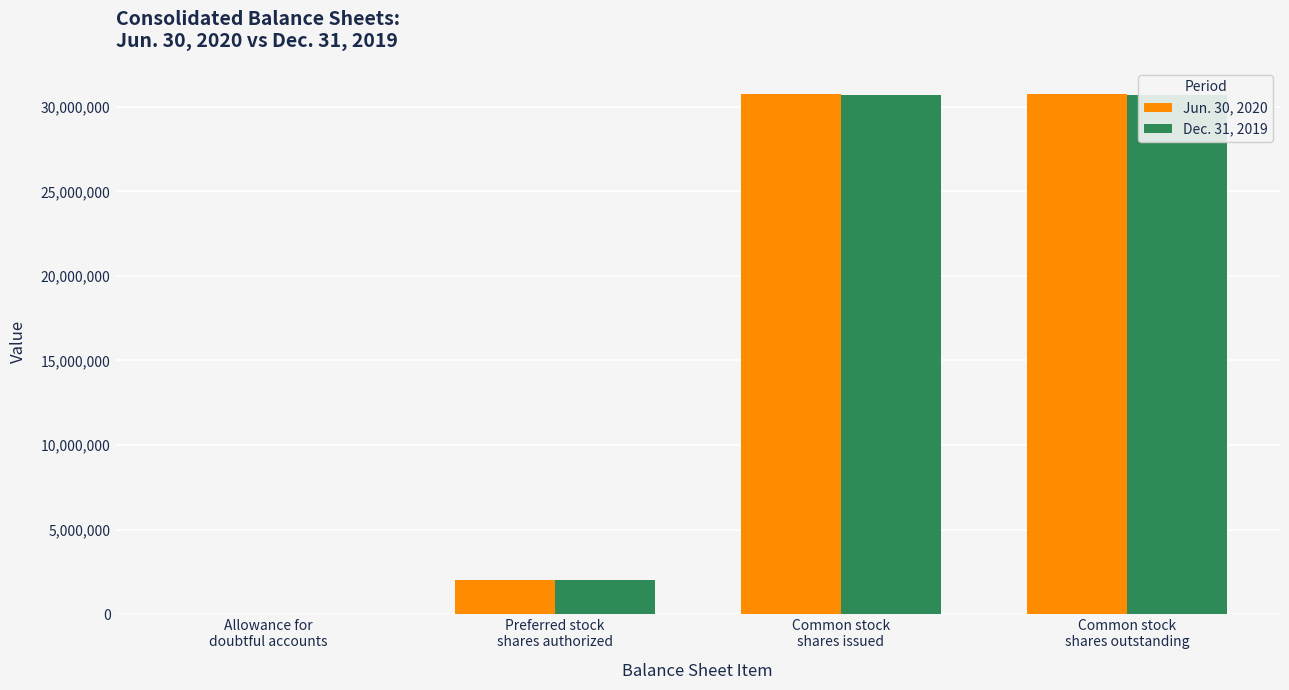

What is the sum of the Dec. 31, 2019 values at Allowance for
doubtful accounts and Common stock
shares issued?

30723183